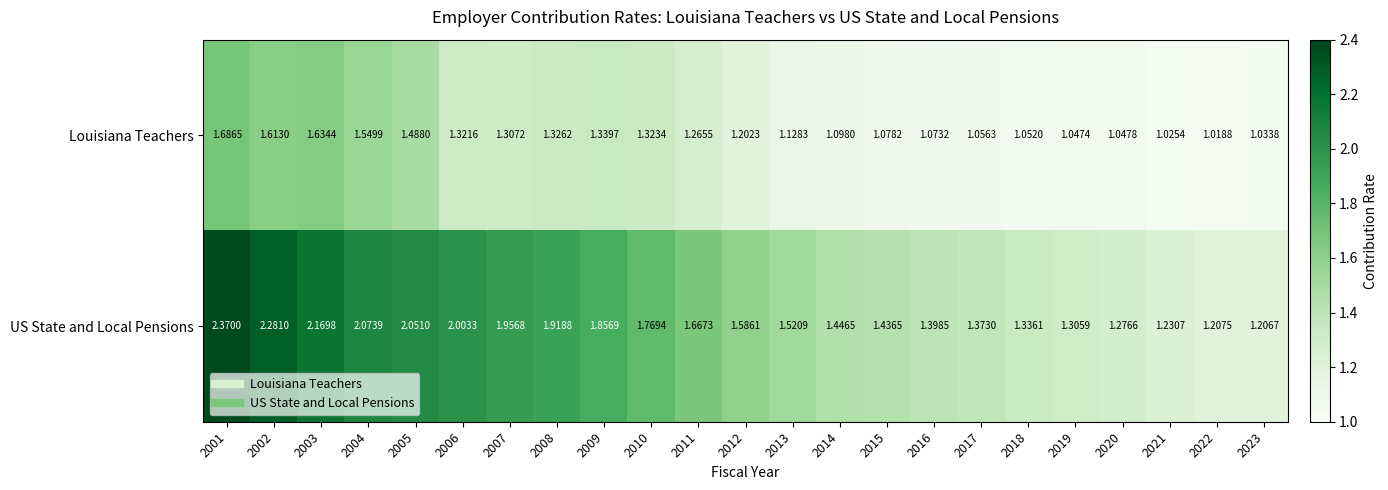

Which series has the largest total across all categories?

US State and Local Pensions